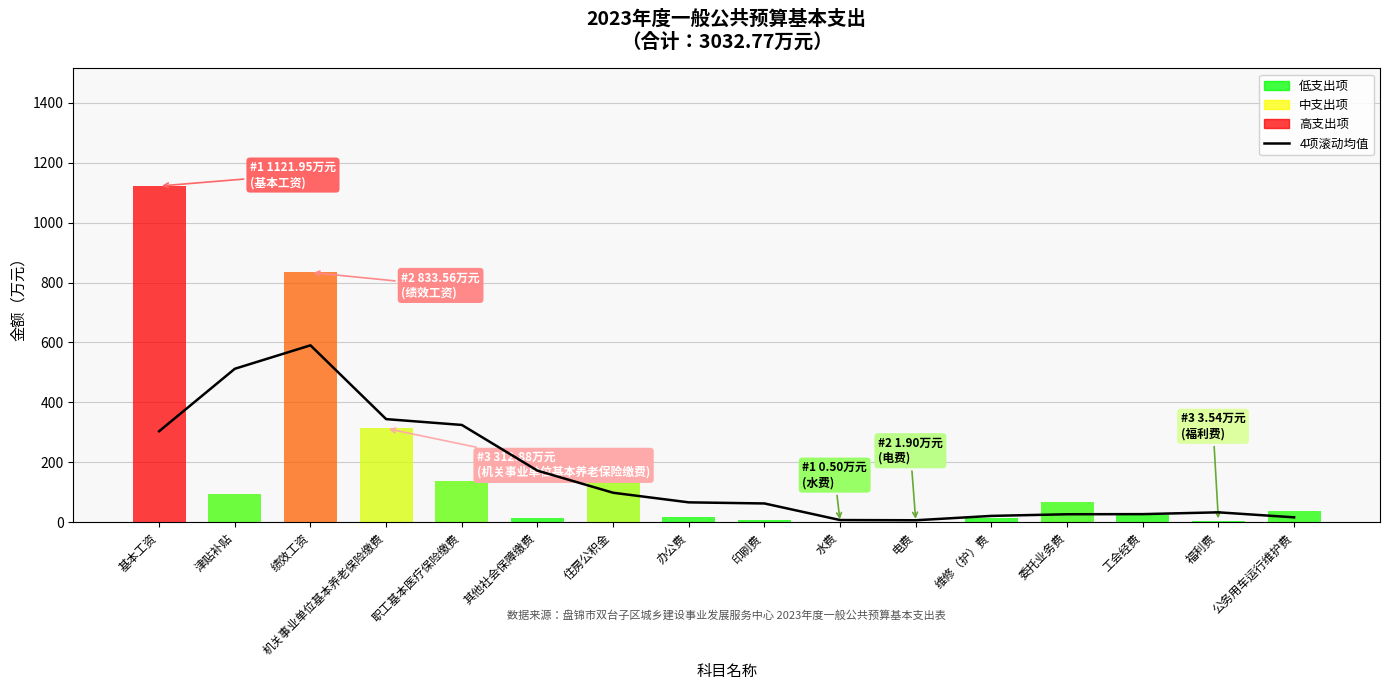

True or false: the data shows 1038.8 at 绩效工资.

False